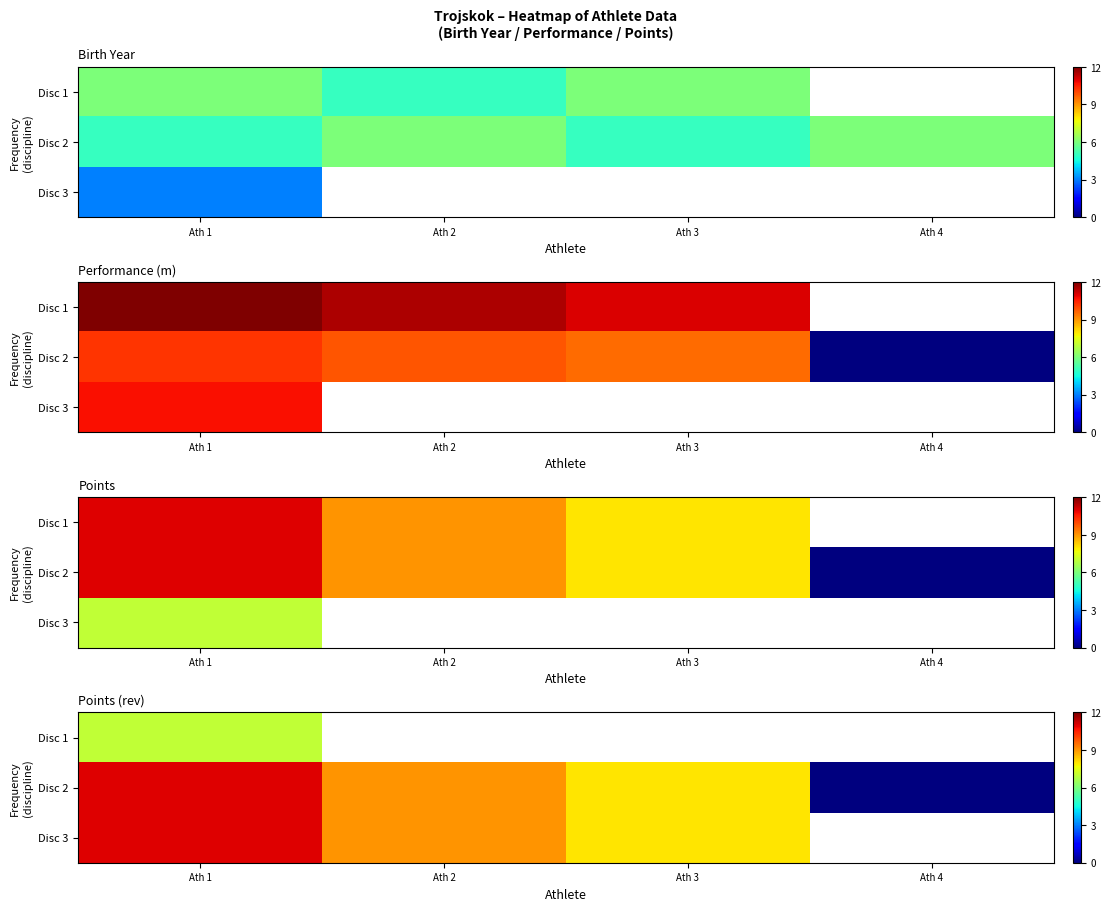

Is the value of Disc 2 at Ath 4 greater than the value of Disc 1 at Ath 4?

No